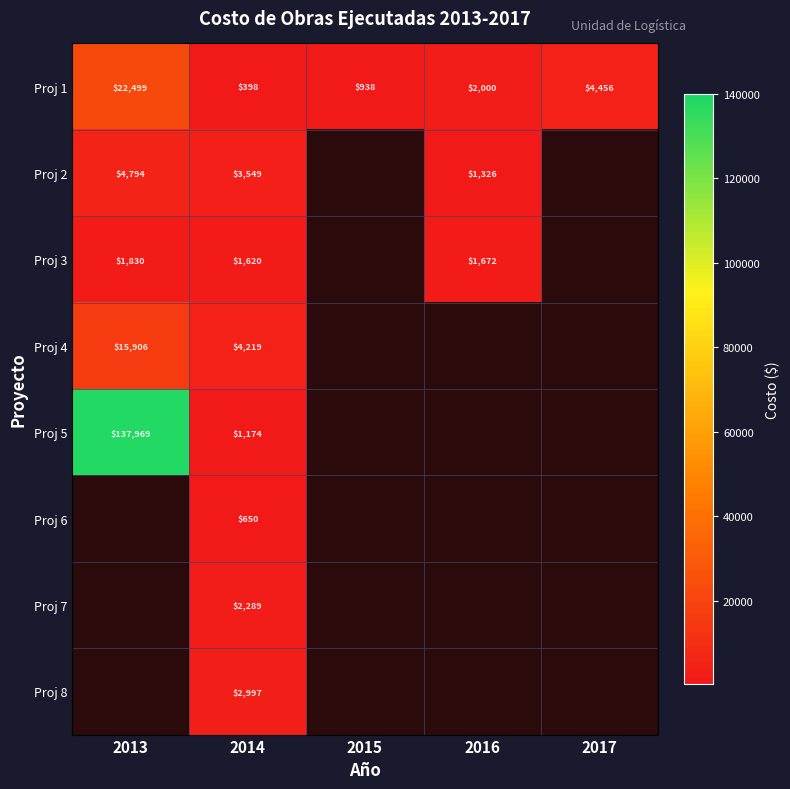

Which category has the lowest value across all series?

2014